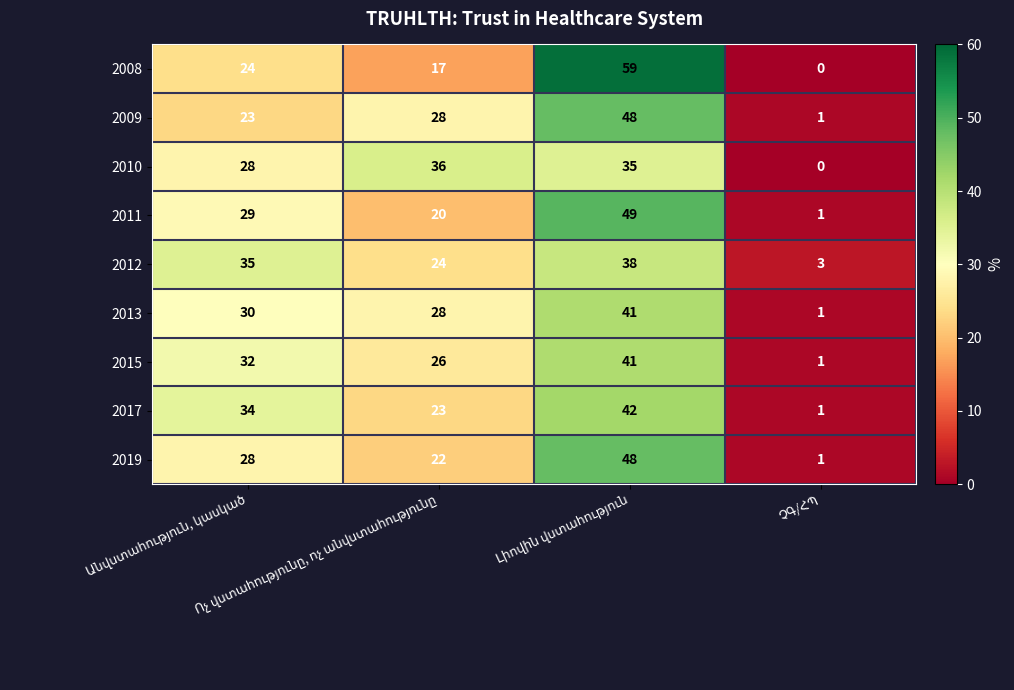

Which series has the largest range (max minus min)?

2008